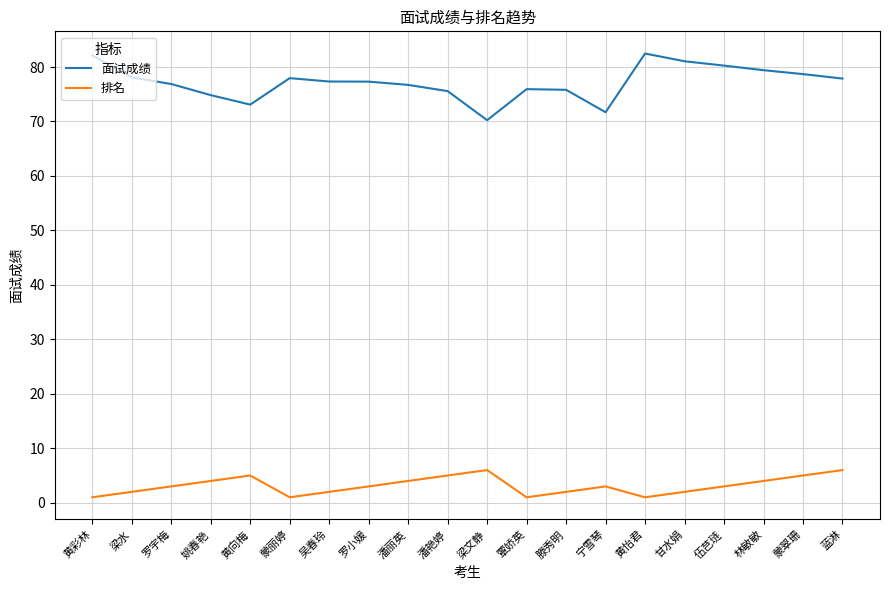

Which series has the widest spread of values?

面试成绩